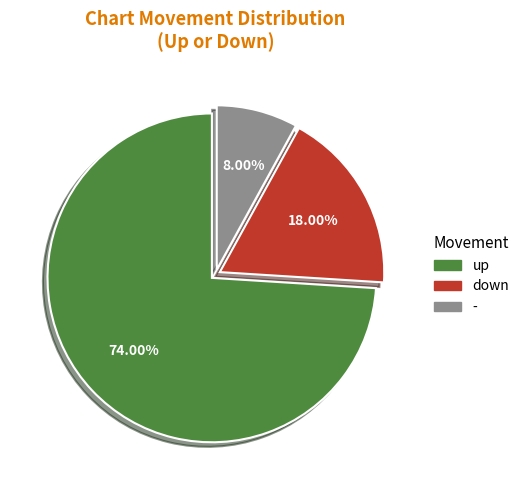

True or false: - accounts for 8% of the total.

True